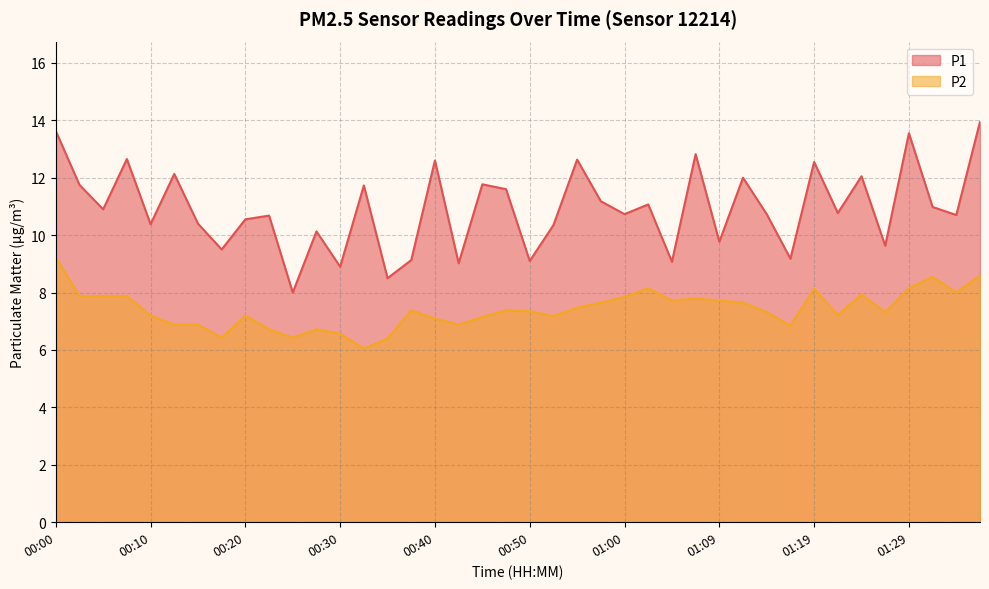

What is the sum of all P1 values?

436.8